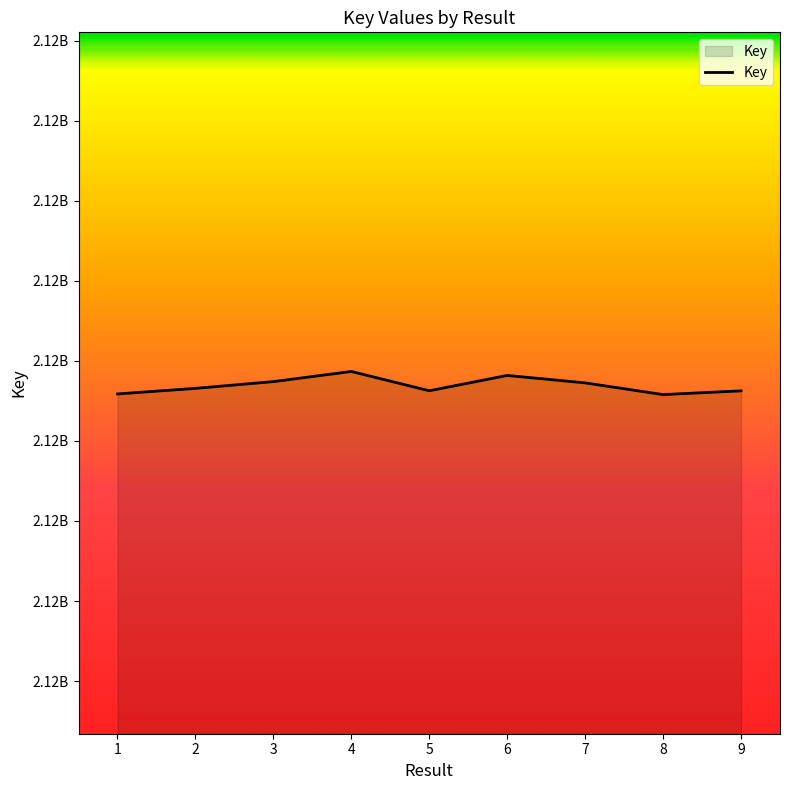

What is the minimum value shown in the chart?

2117878918